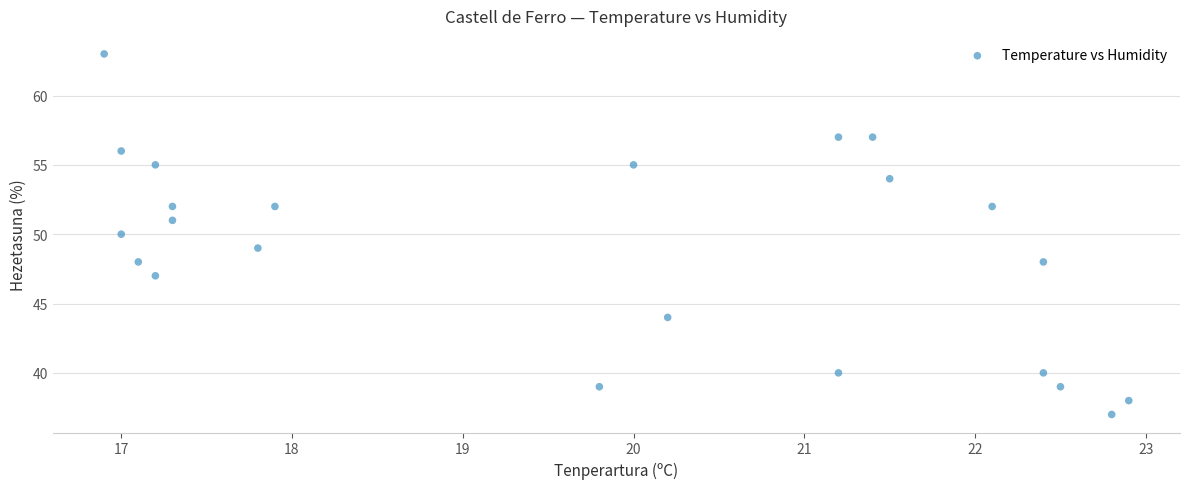

What is the range of Y values (max minus min)?

26